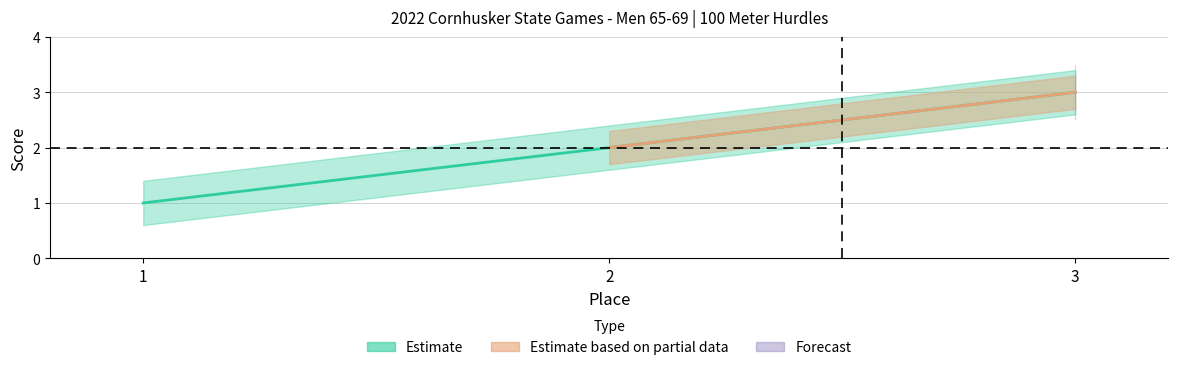

Read the value at 2.

2